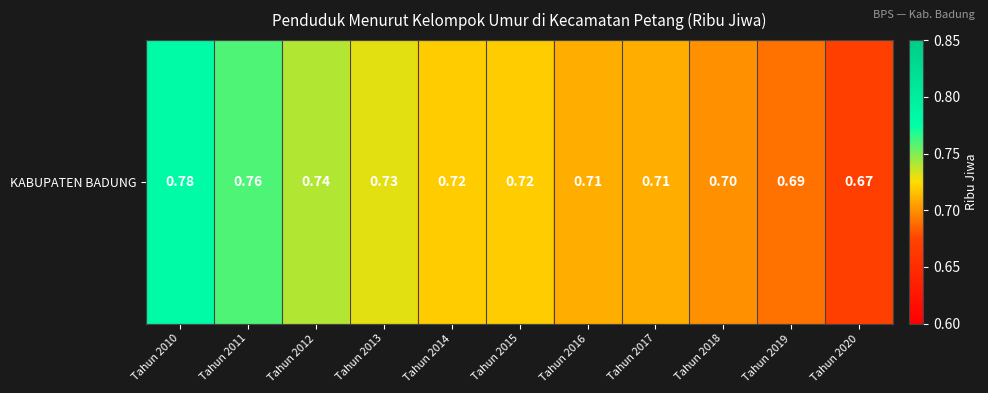

The chart shows a value of 0.2 at Tahun 2014. True or false?

False